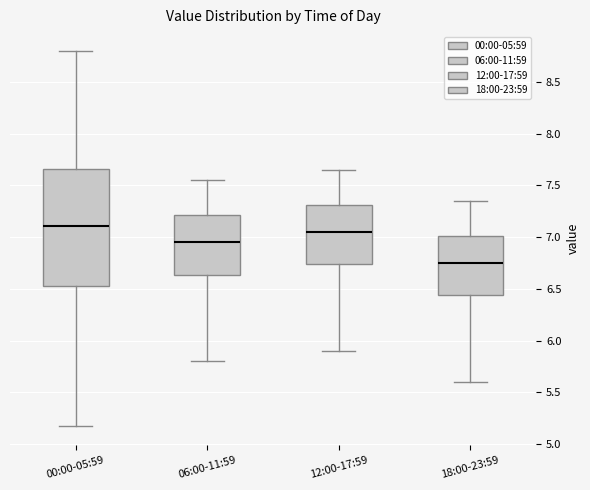

Where is the upper edge of the box for 18:00-23:59 on the y-axis? The values are not printed on the chart, so give them approximately, as read against the axis.

7.00